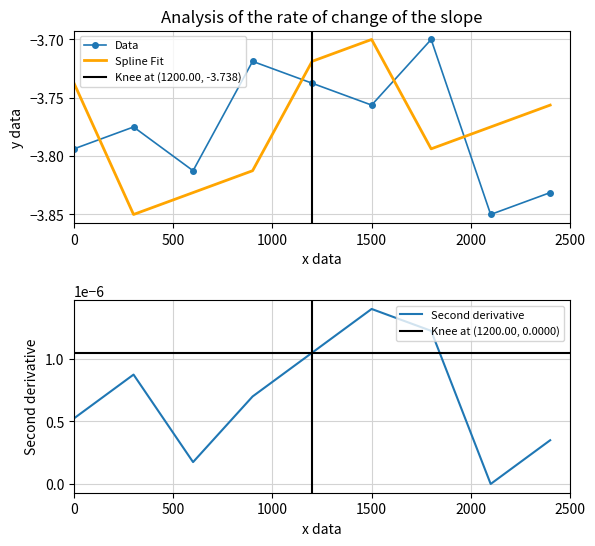

How many times do Spline Fit and Data cross each other?

4